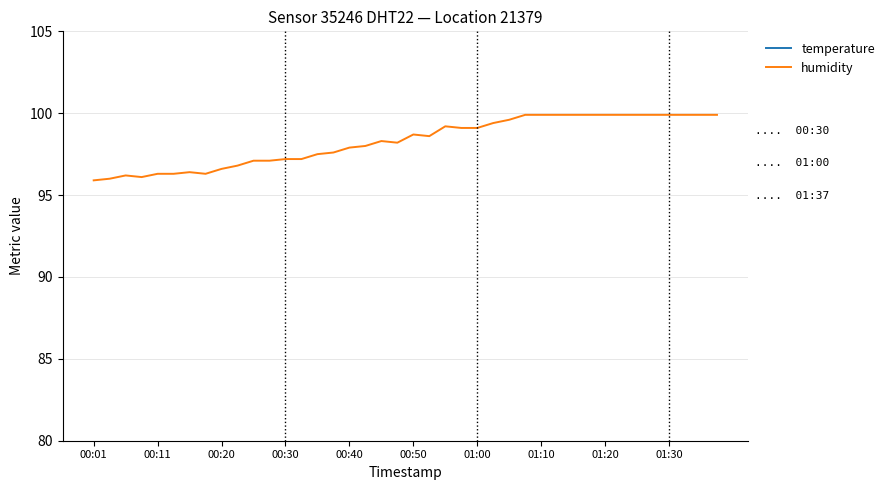

The value of humidity at 00:11 is 96.3. True or false?

True